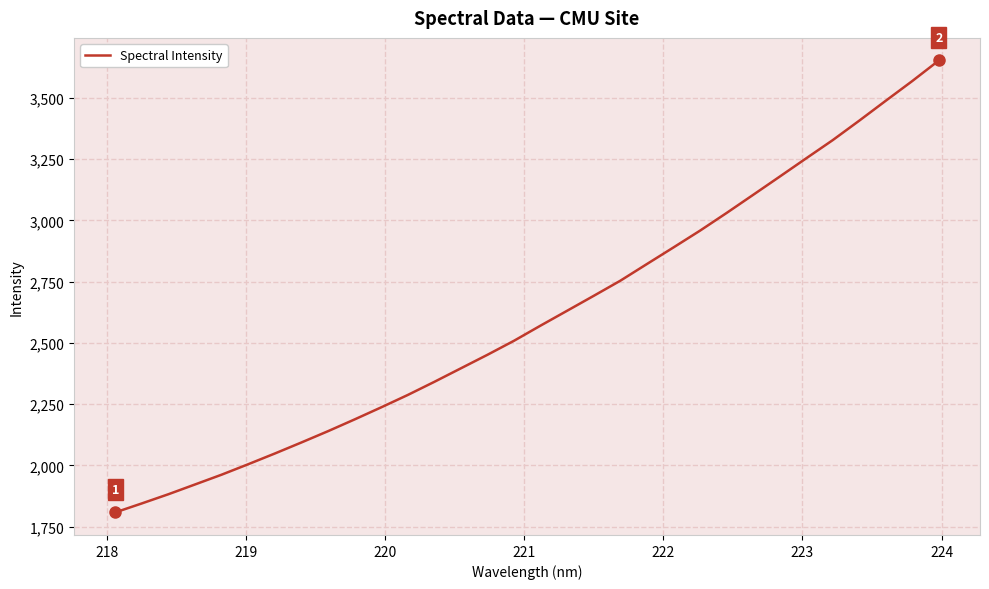

What is the difference between the maximum and minimum values?

1844.7